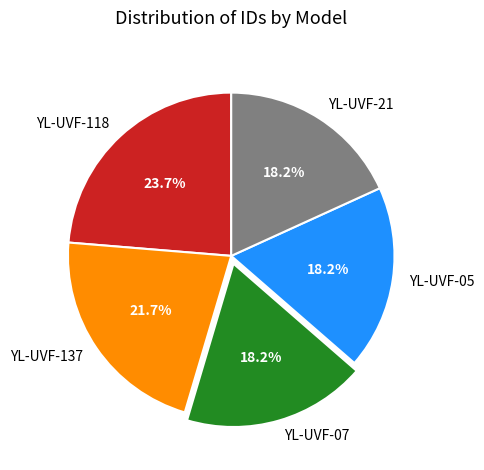

To the nearest percent, what percentage of the pie is YL-UVF-05?

18%